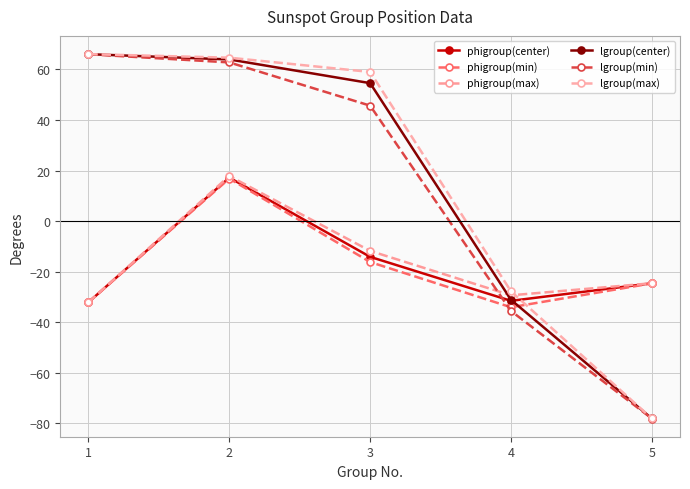

Which series has the widest spread of values?

lgroup(max)